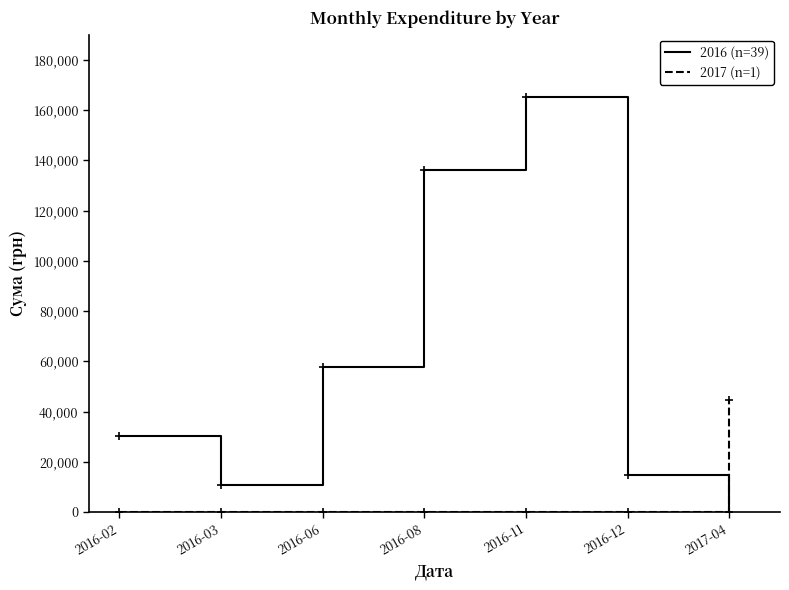

At 2017-04, list the series in order from largest to smallest.

2017 (n=1), 2016 (n=39)